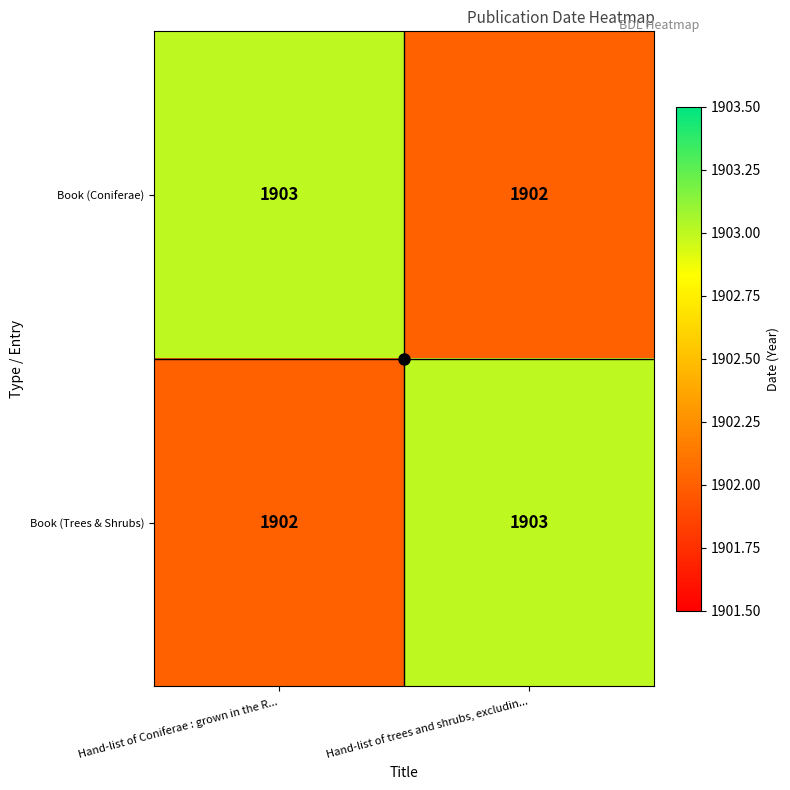

True or false: Book (Coniferae) has a value of 2618 at Hand-list of trees and shrubs, excludin....

False